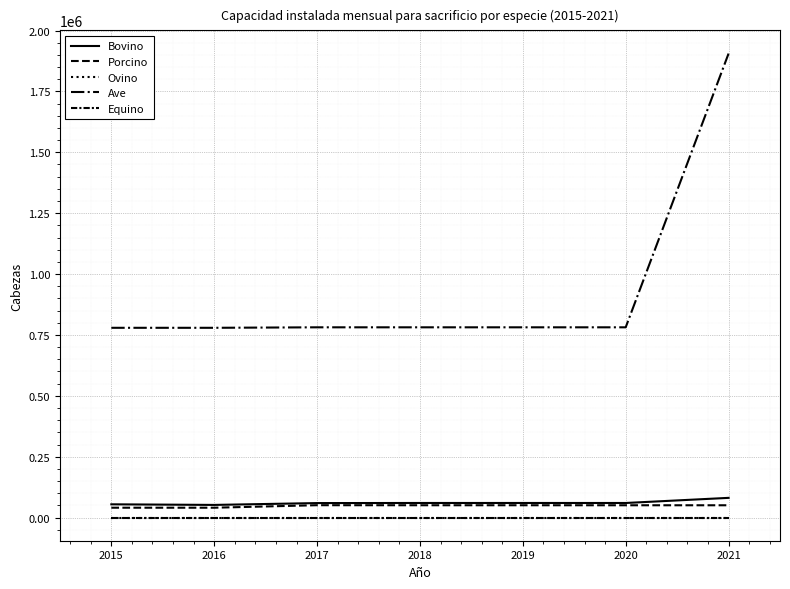

Is this an area chart (filled region under the line)?

No